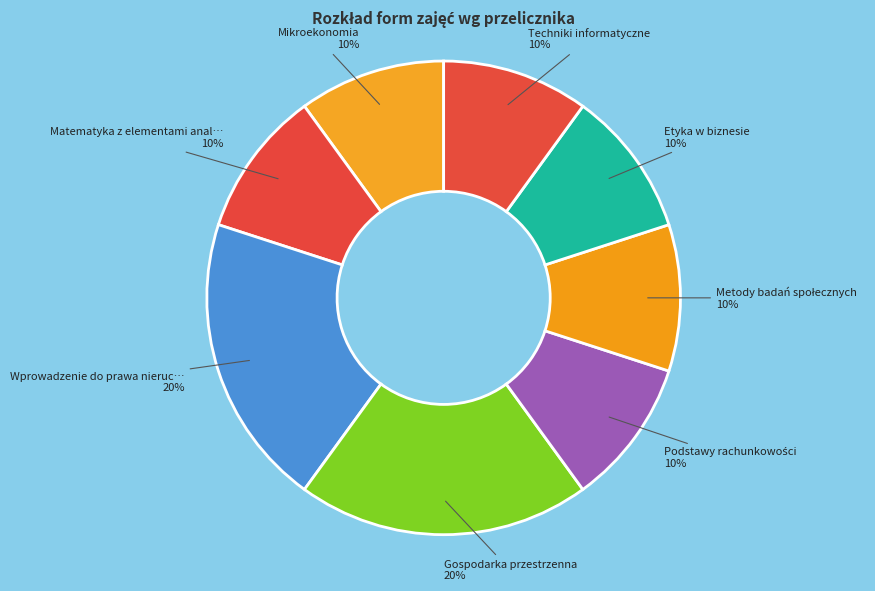

To the nearest percent, what is the average slice percentage?

12%